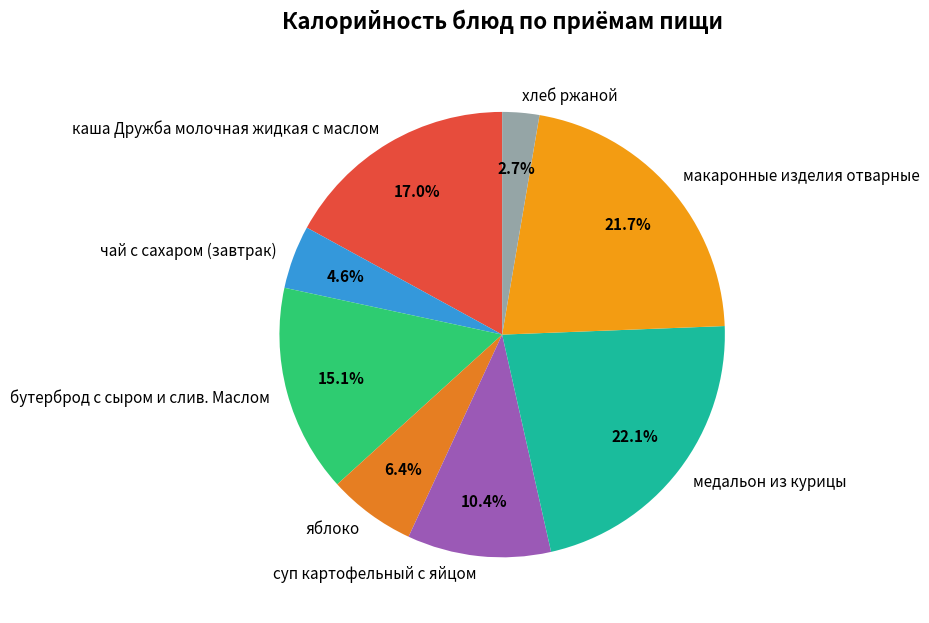

Approximately how many times larger is the value at суп картофельный с яйцом compared to хлеб ржаной?

3.9